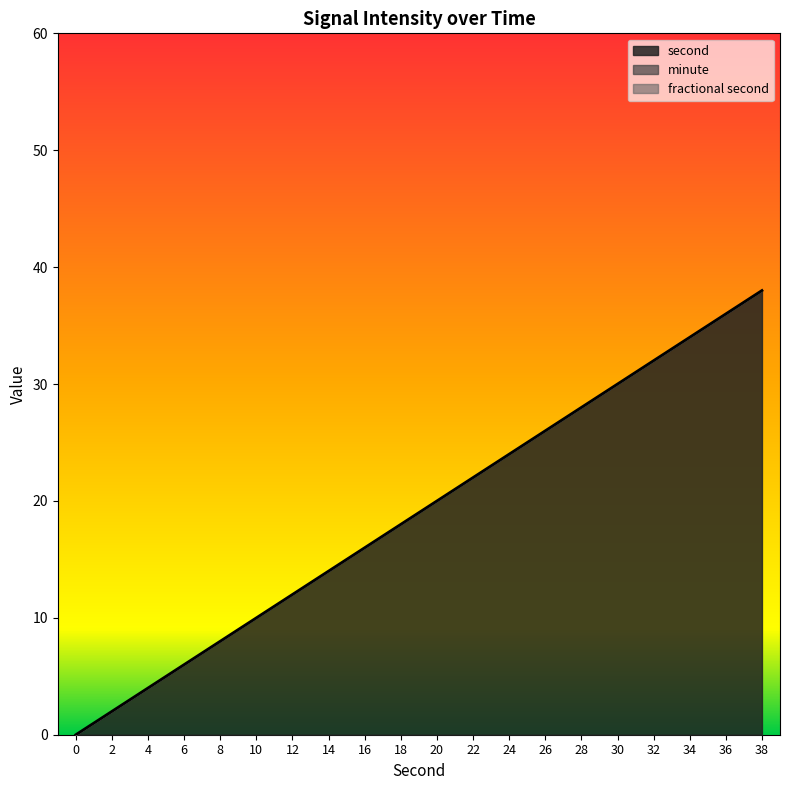

Reading right to left, extract all data points from this chart.

second: 38=38	36=36	34=34	32=32	30=30	28=28	26=26	24=24	22=22	20=20	18=18	16=16	14=14	12=12	10=10	8=8	6=6	4=4	2=2	0=0
minute: 38=0	36=0	34=0	32=0	30=0	28=0	26=0	24=0	22=0	20=0	18=0	16=0	14=0	12=0	10=0	8=0	6=0	4=0	2=0	0=0
fractional second: 38=0	36=0	34=0	32=0	30=0	28=0	26=0	24=0	22=0	20=0	18=0	16=0	14=0	12=0	10=0	8=0	6=0	4=0	2=0	0=0